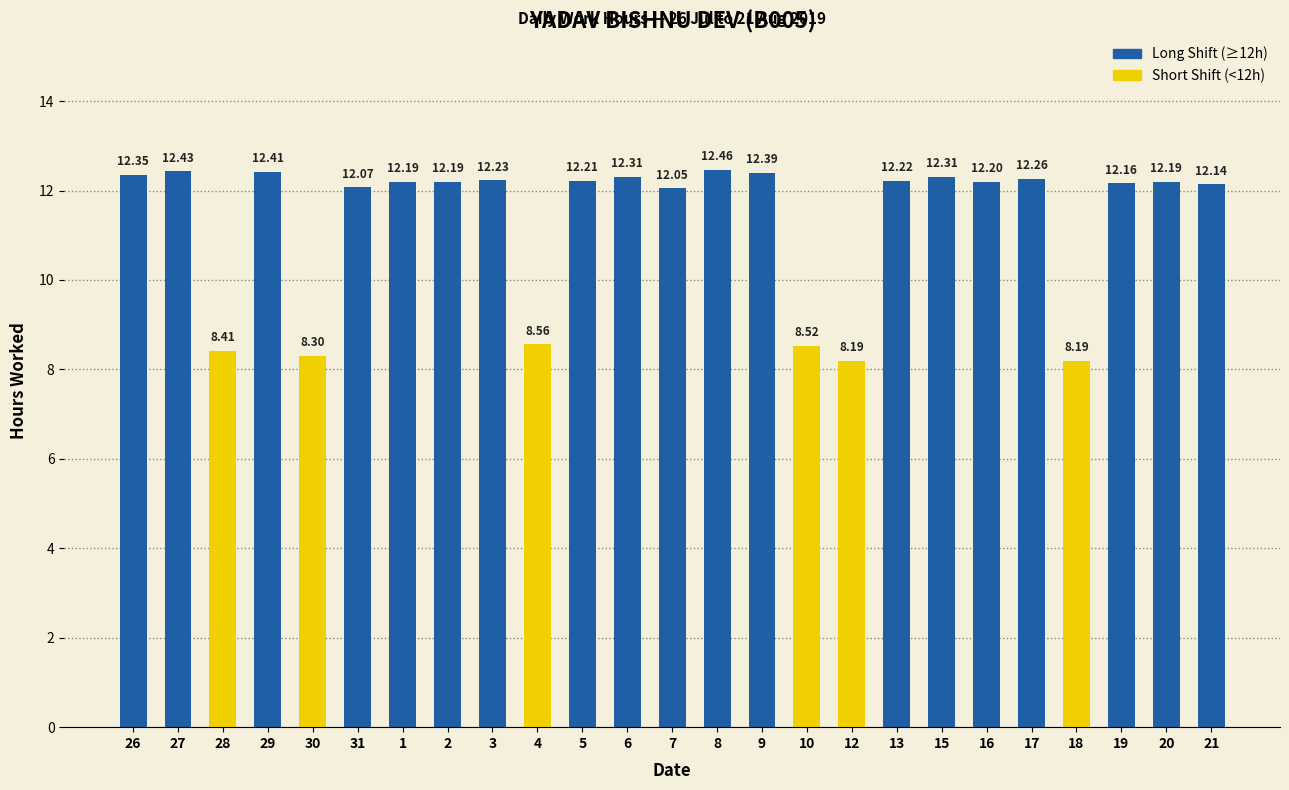

What is the label of the 5th bar from the right?

17